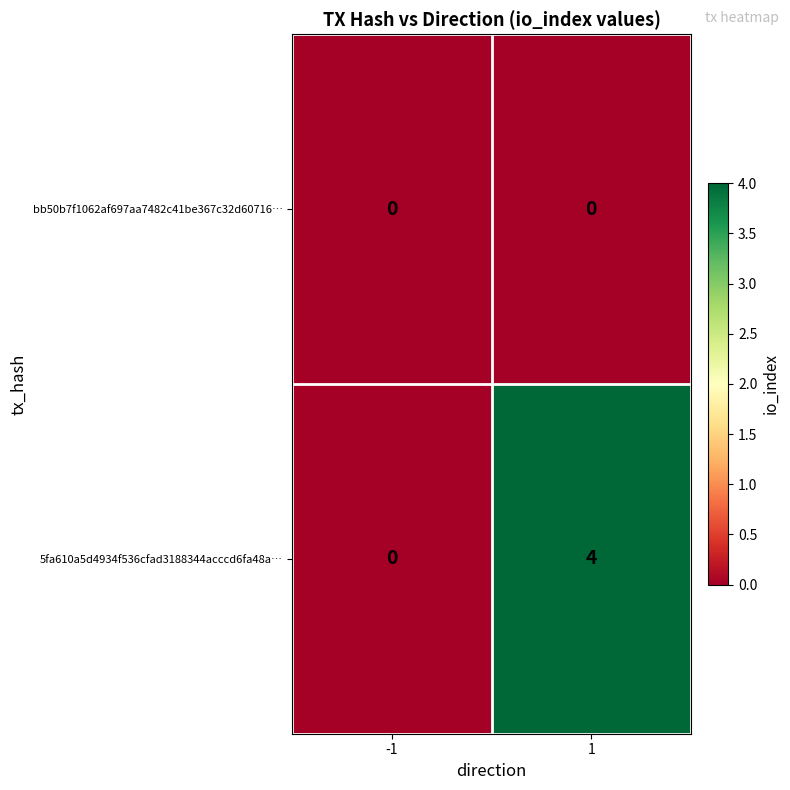

Which series changed the most between -1 and 1?

5fa610a5d4934f536cfad3188344acccd6fa48a…